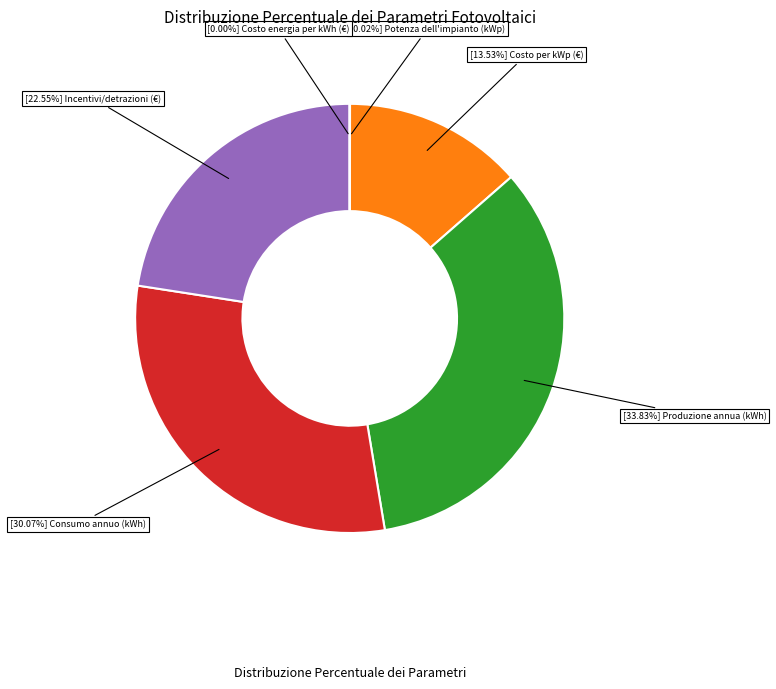

Does any single category account for the majority?

No